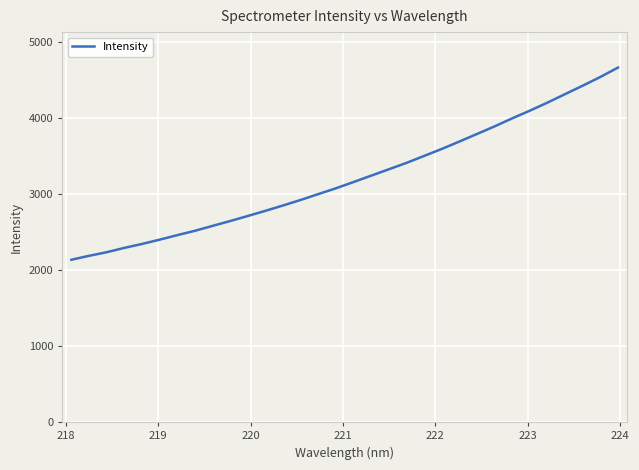

What is the greatest value displayed?

4668.3